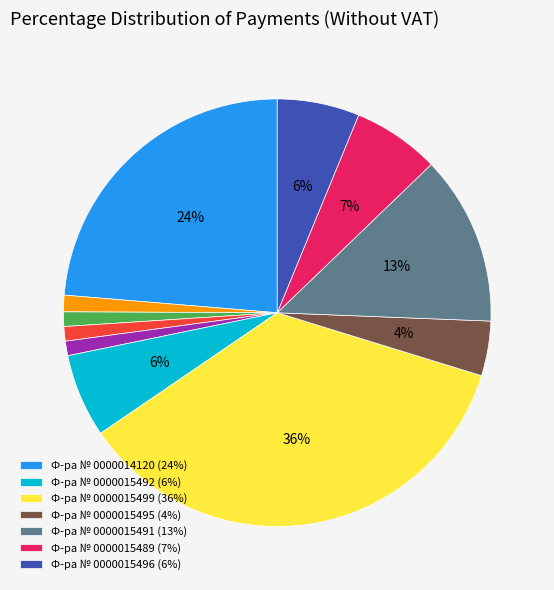

To the nearest percent, what is the difference between the largest and smallest slice percentages?

35%